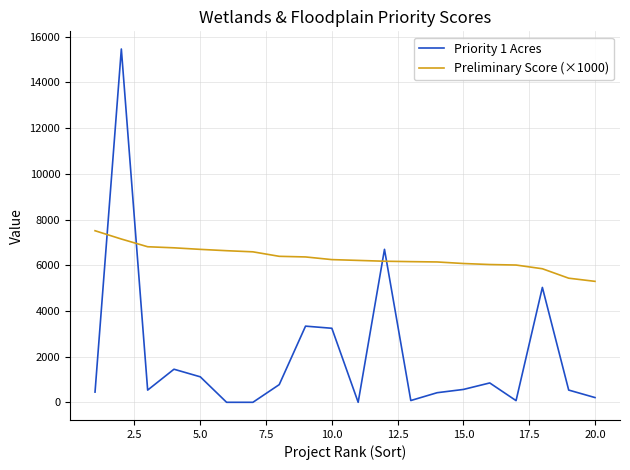

Which series has the largest total across all categories?

Preliminary Score (×1000)